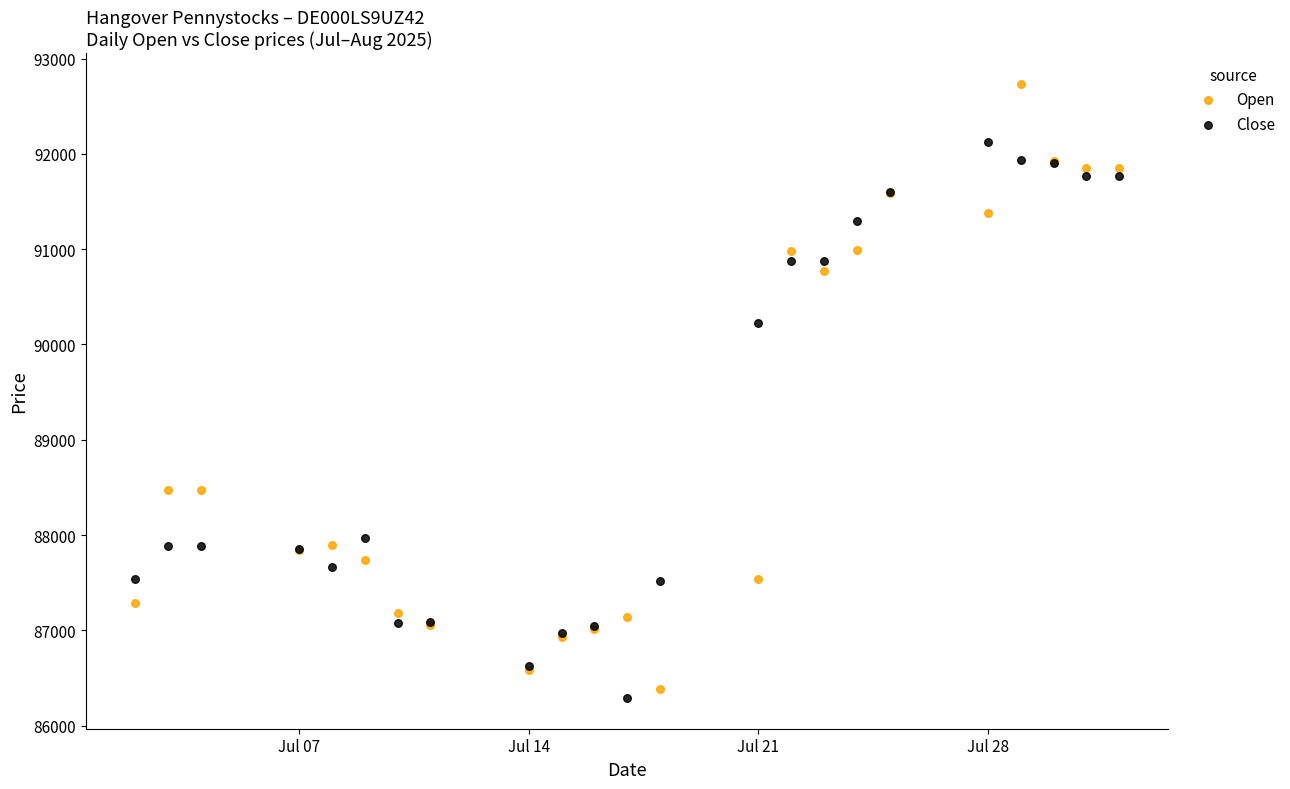

What are all the series names shown in the legend?

Open, Close